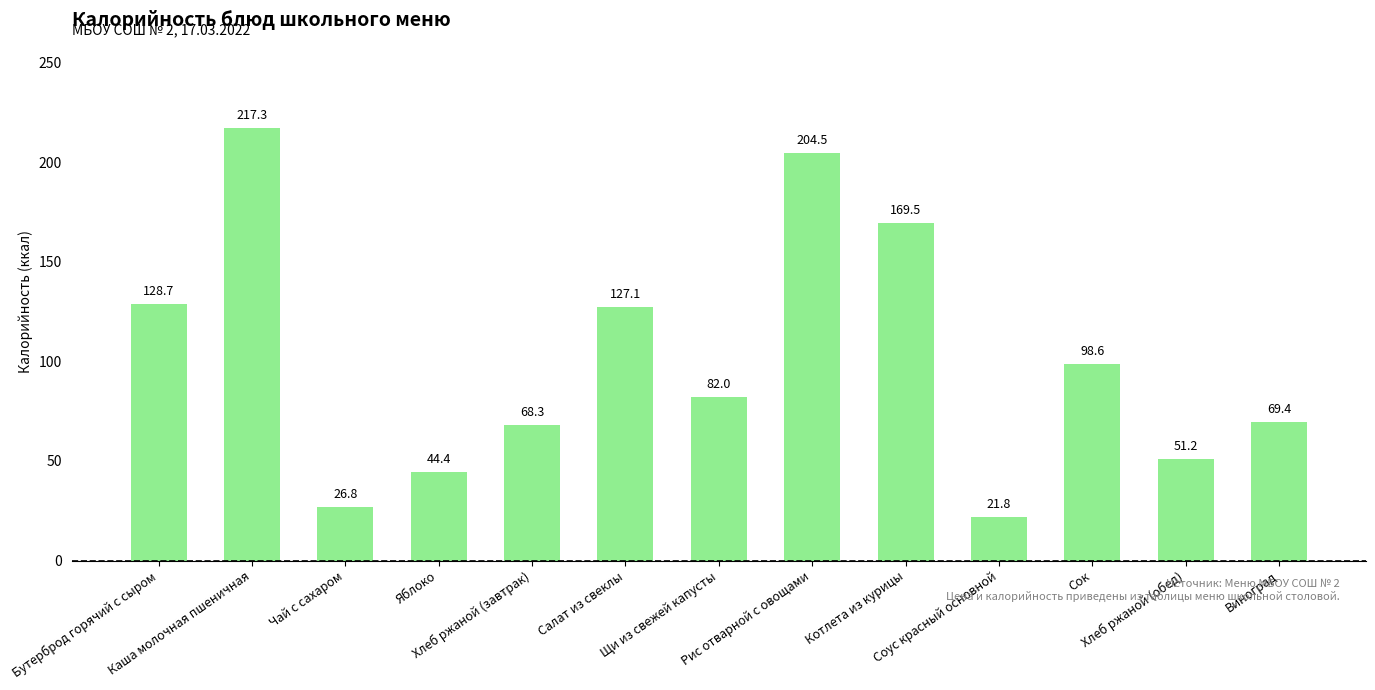

Does the chart contain any negative values?

No